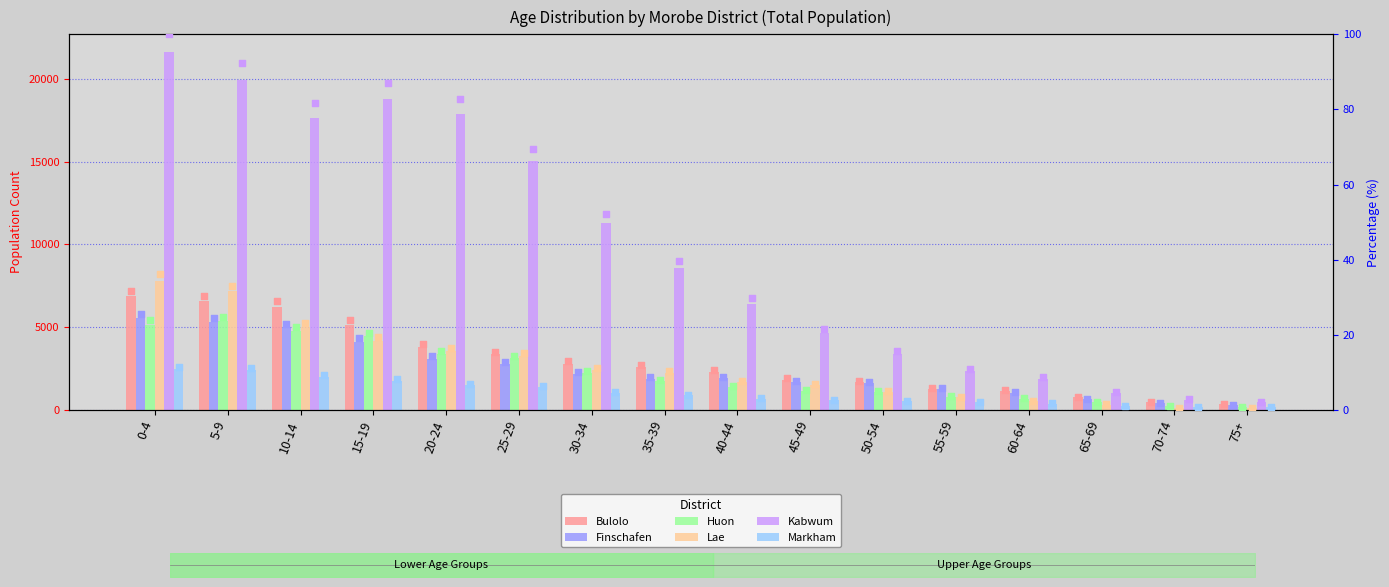

Is the value of Kabwum at 5-9 greater than the value of Finschafen at 35-39?

Yes